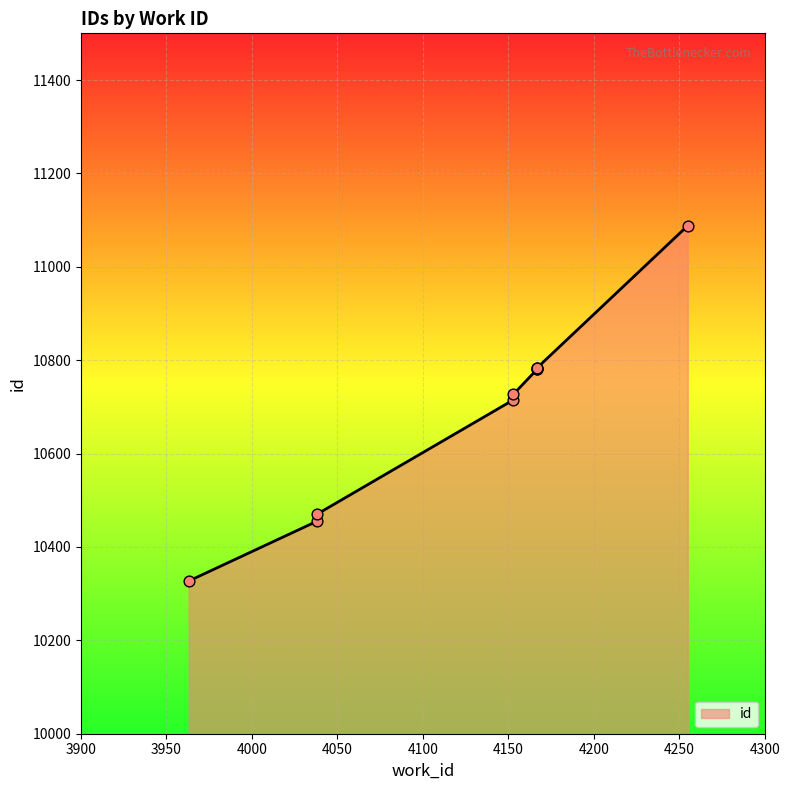

What is the change in value from 4038 to 4167?

+314